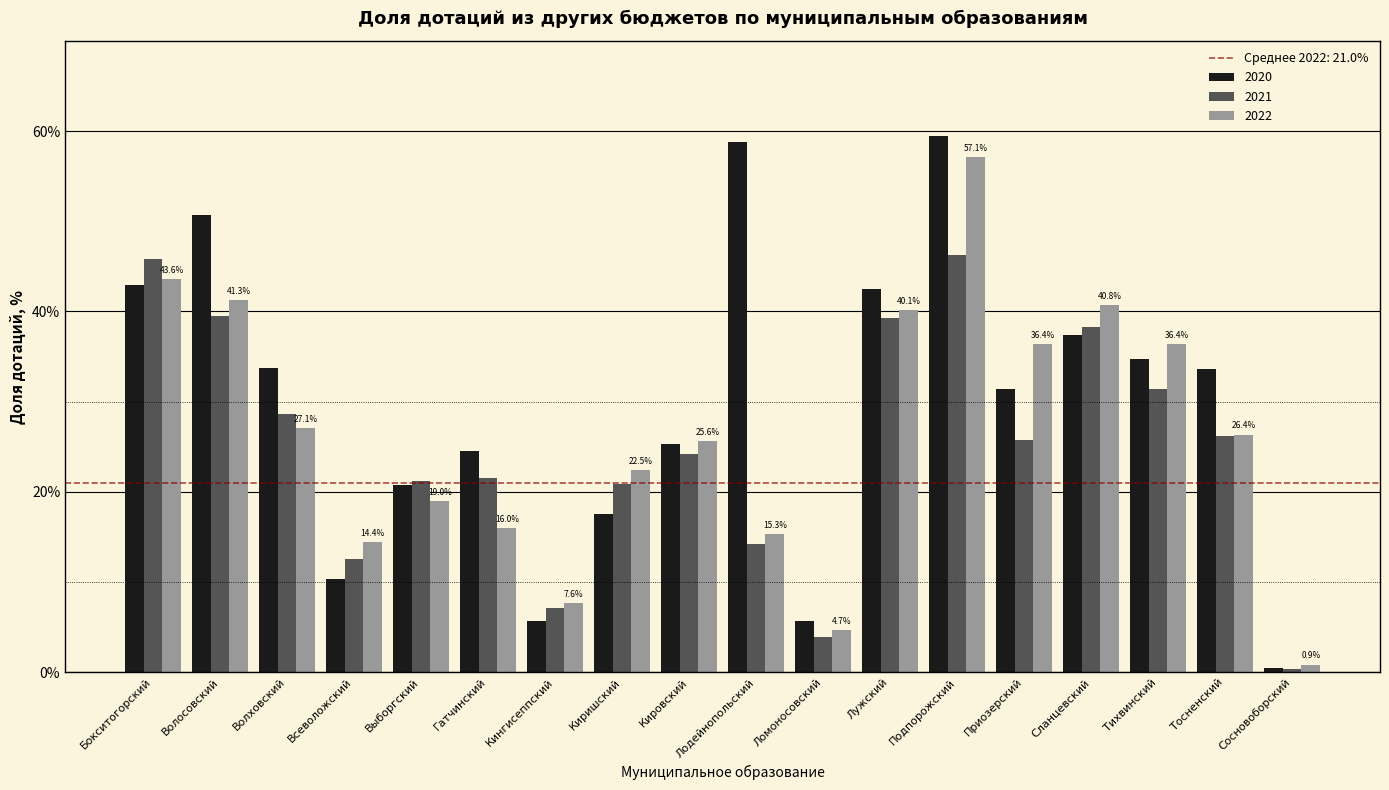

How many values in the 2022 series exceed 26?

9